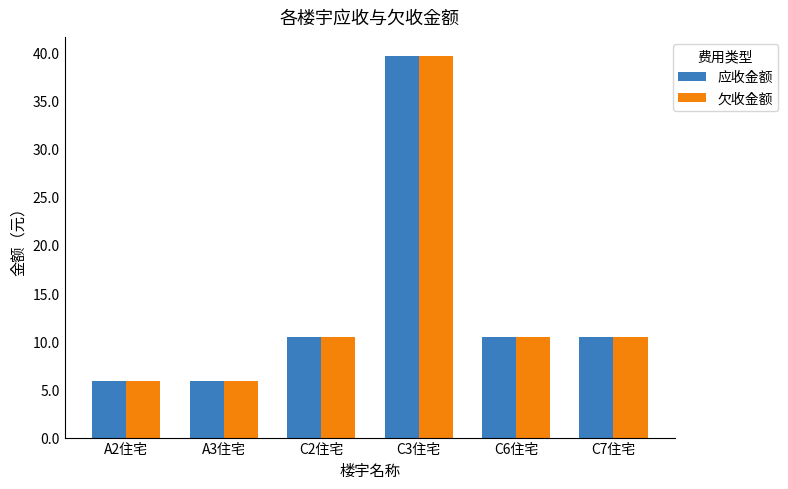

How many groups of bars are there?

6